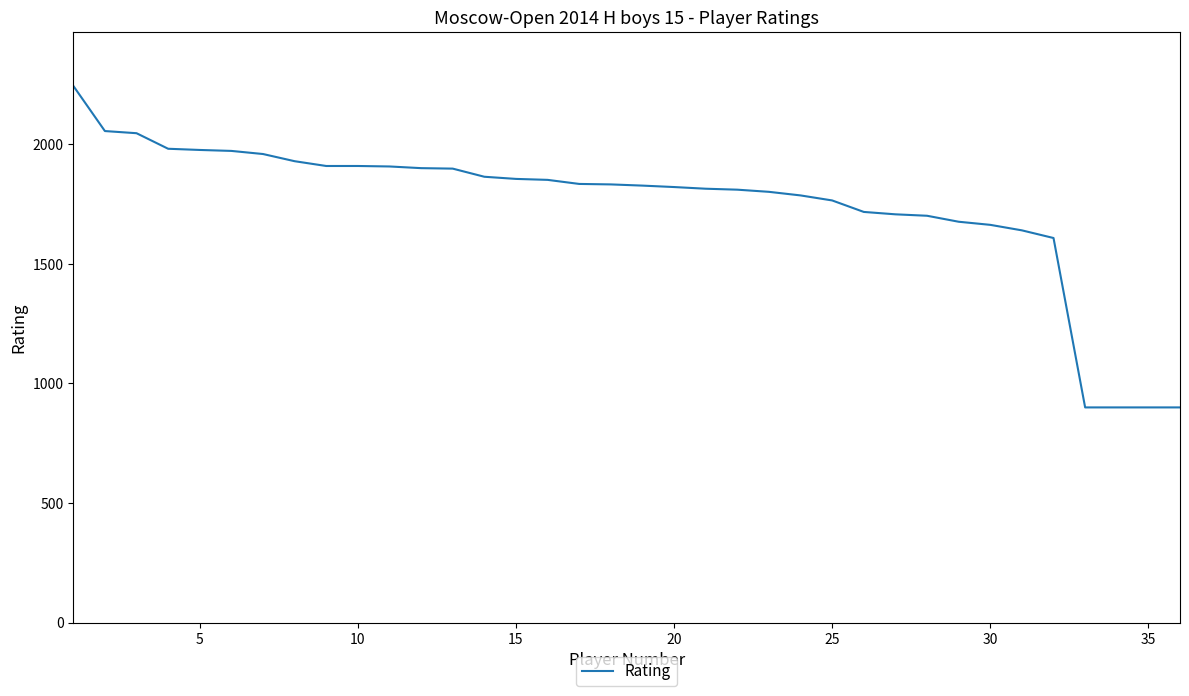

What is the greatest value displayed?

2244